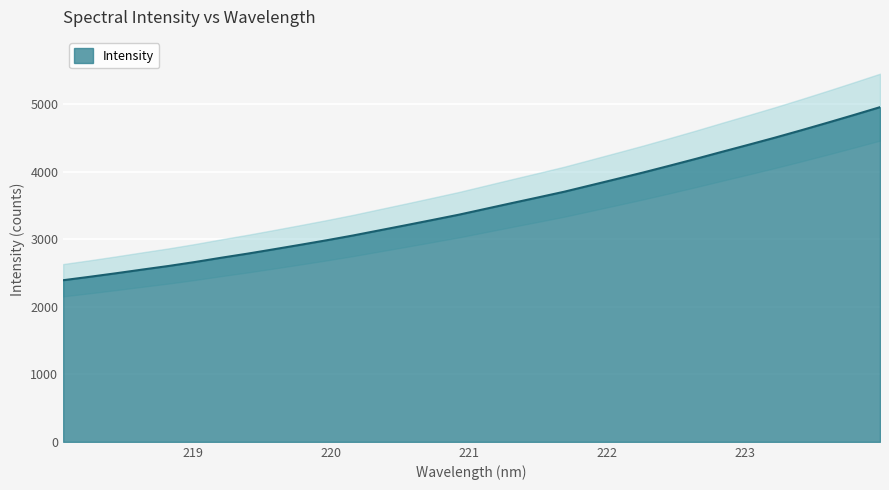

Reading right to left, what are all the values shown in this chart?

4958.0	4841.3	4726.9	4614.8	4505.5	4400.4	4296.9	4191.9	4090.0	3989.9	3894.2	3799.3	3704.8	3619.6	3535.4	3450.0	3364.4	3286.4	3209.3	3133.6	3057.6	2986.8	2919.3	2853.4	2788.5	2727.7	2664.2	2605.4	2551.8	2497.1	2444.6	2394.3